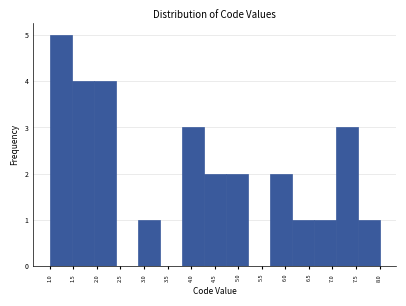

Reading left to right, list every bar in this chart as the range it spans on the x-axis followed by its height. Neither the bar edges nor the heights are printed on the chart, so give them approximately, as read against the axes.

1.00 to 1.45: 5
1.45 to 1.95: 4
1.95 to 2.40: 4
2.40 to 2.85: 0
2.85 to 3.35: 1
3.35 to 3.80: 0
3.80 to 4.25: 3
4.25 to 4.75: 2
4.75 to 5.20: 2
5.20 to 5.65: 0
5.65 to 6.15: 2
6.15 to 6.60: 1
6.60 to 7.05: 1
7.05 to 7.55: 3
7.55 to 8.00: 1